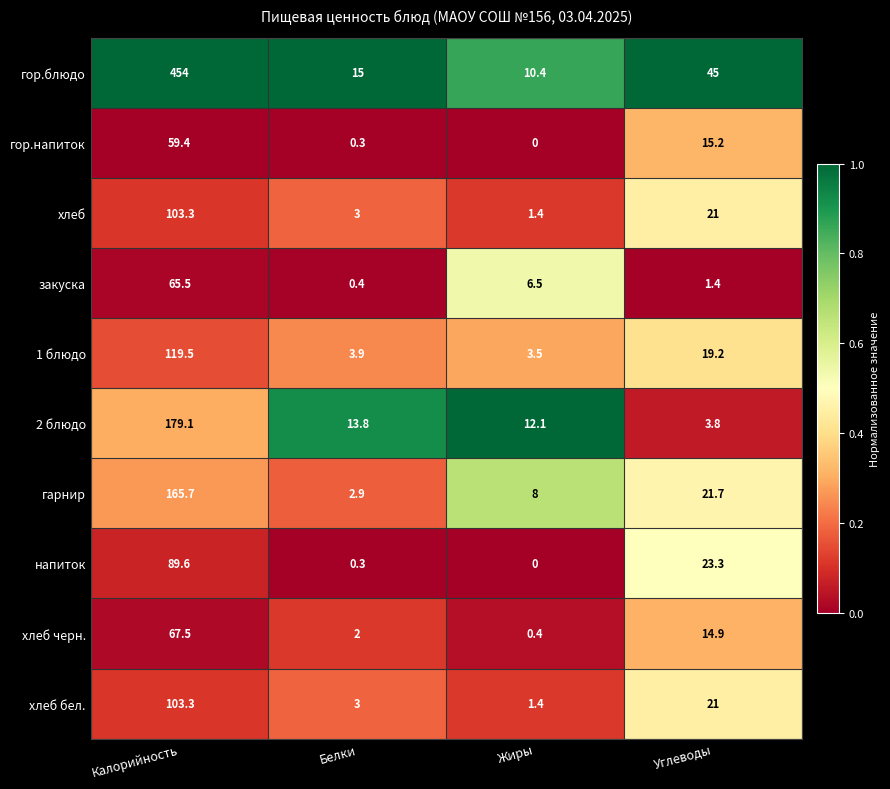

What is the greatest value displayed?

454.0